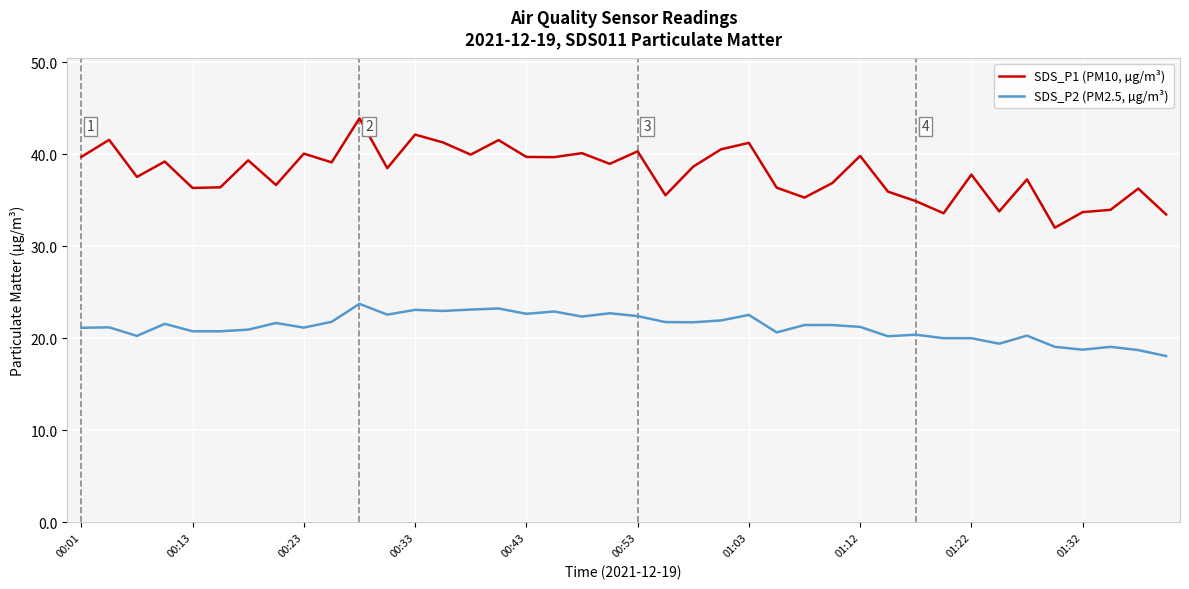

What are all the series names shown in the legend?

SDS_P1 (PM10, µg/m³), SDS_P2 (PM2.5, µg/m³)